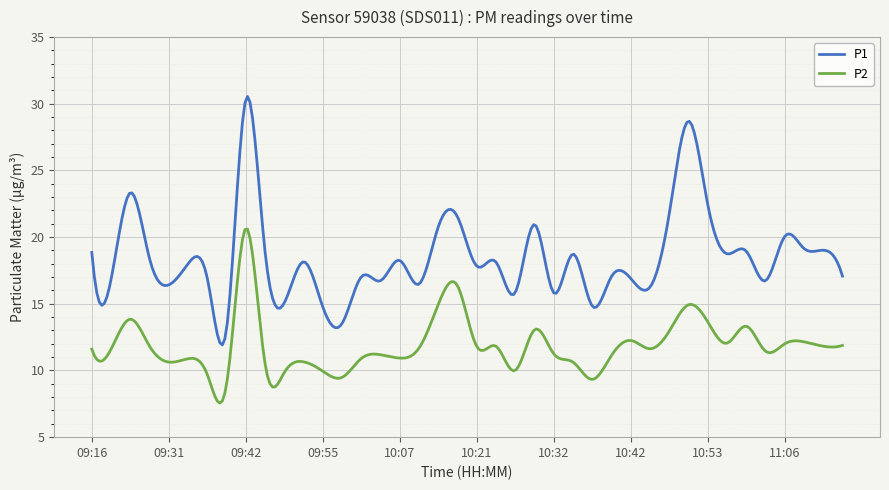

True or false: P1 and P2 cross at least once.

False